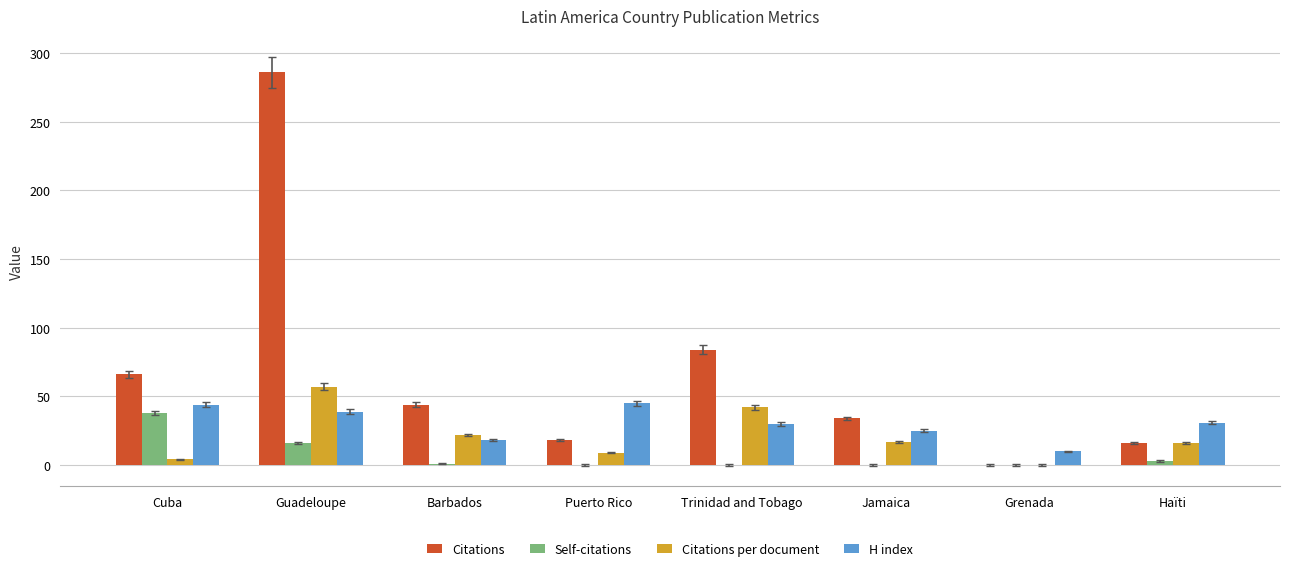

What are all the series names shown in the legend?

Citations, Self-citations, Citations per document, H index